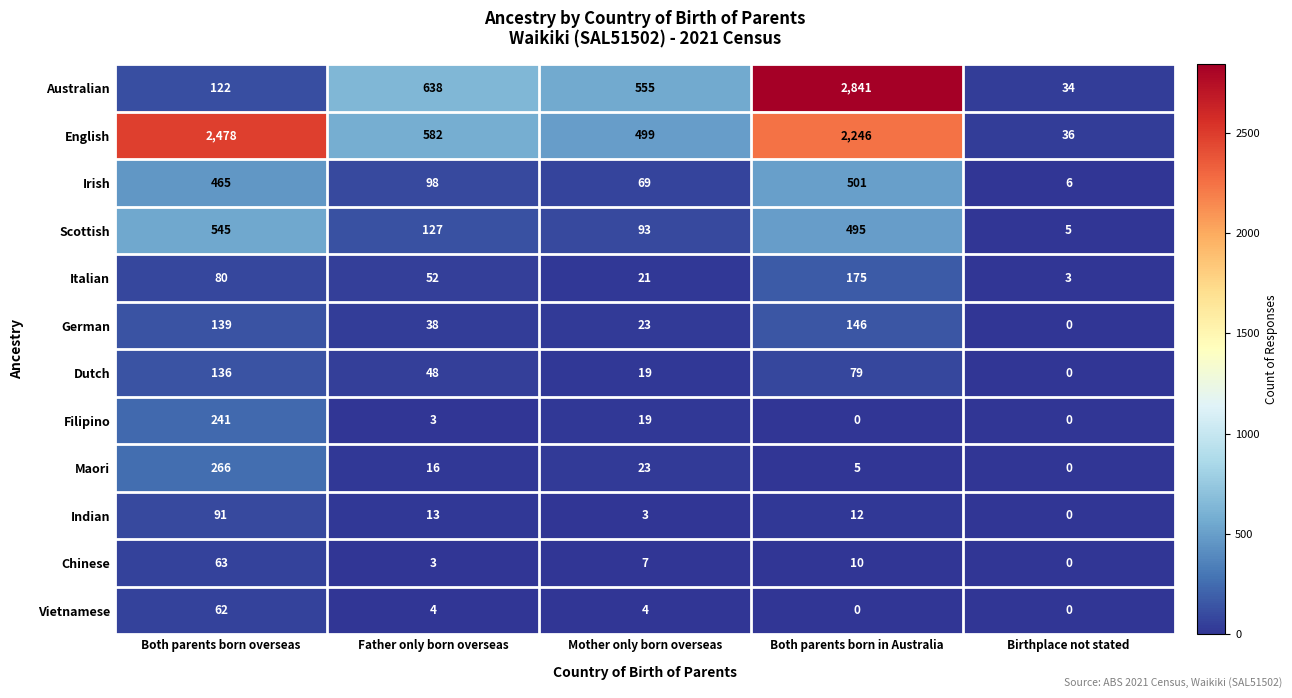

True or false: Filipino has a value of 0 at Both parents born in Australia.

True